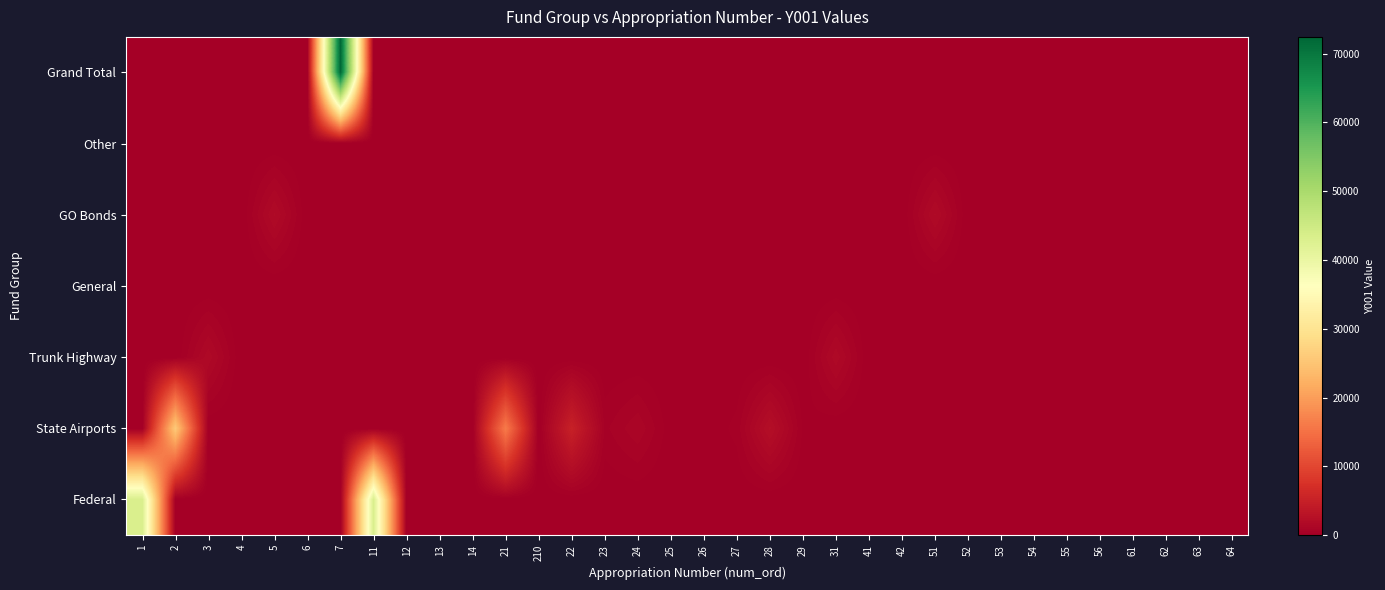

Reading left to right, list all the values displayed in this chart.

Federal: 1=43256.5	2=0.0	3=0.0	4=0.0	5=0.0	6=0.0	7=0.0	11=43256.5	12=0.0	13=0.0	14=0.0	21=0.0	210=0.0	22=0.0	23=0.0	24=0.0	25=0.0	26=0.0	27=0.0	28=0.0	29=0.0	31=0.0	41=0.0	42=0.0	51=0.0	52=0.0	53=0.0	54=0.0	55=0.0	56=0.0	61=0.0	62=0.0	63=0.0	64=0.0
State Airports: 1=0.0	2=25825.5	3=0.0	4=0.0	5=0.0	6=0.0	7=0.0	11=0.0	12=0.0	13=0.0	14=0.0	21=16181.8	210=0.0	22=5033.0	23=481.9	24=1094.6	25=79.8	26=0.0	27=382.9	28=2334.0	29=237.5	31=0.0	41=0.0	42=0.0	51=0.0	52=0.0	53=0.0	54=0.0	55=0.0	56=0.0	61=0.0	62=0.0	63=0.0	64=0.0
Trunk Highway: 1=0.0	2=0.0	3=1609.2	4=0.0	5=0.0	6=0.0	7=0.0	11=0.0	12=0.0	13=0.0	14=0.0	21=0.0	210=0.0	22=0.0	23=0.0	24=0.0	25=0.0	26=0.0	27=0.0	28=0.0	29=0.0	31=1609.2	41=0.0	42=0.0	51=0.0	52=0.0	53=0.0	54=0.0	55=0.0	56=0.0	61=0.0	62=0.0	63=0.0	64=0.0
General: 1=0.0	2=0.0	3=0.0	4=0.0	5=0.0	6=0.0	7=0.0	11=0.0	12=0.0	13=0.0	14=0.0	21=0.0	210=0.0	22=0.0	23=0.0	24=0.0	25=0.0	26=0.0	27=0.0	28=0.0	29=0.0	31=0.0	41=0.0	42=0.0	51=0.0	52=0.0	53=0.0	54=0.0	55=0.0	56=0.0	61=0.0	62=0.0	63=0.0	64=0.0
GO Bonds: 1=0.0	2=0.0	3=0.0	4=0.0	5=1750.7	6=0.0	7=0.0	11=0.0	12=0.0	13=0.0	14=0.0	21=0.0	210=0.0	22=0.0	23=0.0	24=0.0	25=0.0	26=0.0	27=0.0	28=0.0	29=0.0	31=0.0	41=0.0	42=0.0	51=1750.7	52=0.0	53=0.0	54=0.0	55=0.0	56=0.0	61=0.0	62=0.0	63=0.0	64=0.0
Other: 1=0.0	2=0.0	3=0.0	4=0.0	5=0.0	6=0.0	7=0.0	11=0.0	12=0.0	13=0.0	14=0.0	21=0.0	210=0.0	22=0.0	23=0.0	24=0.0	25=0.0	26=0.0	27=0.0	28=0.0	29=0.0	31=0.0	41=0.0	42=0.0	51=0.0	52=0.0	53=0.0	54=0.0	55=0.0	56=0.0	61=0.0	62=0.0	63=0.0	64=0.0
Grand Total: 1=0.0	2=0.0	3=0.0	4=0.0	5=0.0	6=0.0	7=72441.8	11=0.0	12=0.0	13=0.0	14=0.0	21=0.0	210=0.0	22=0.0	23=0.0	24=0.0	25=0.0	26=0.0	27=0.0	28=0.0	29=0.0	31=0.0	41=0.0	42=0.0	51=0.0	52=0.0	53=0.0	54=0.0	55=0.0	56=0.0	61=0.0	62=0.0	63=0.0	64=0.0